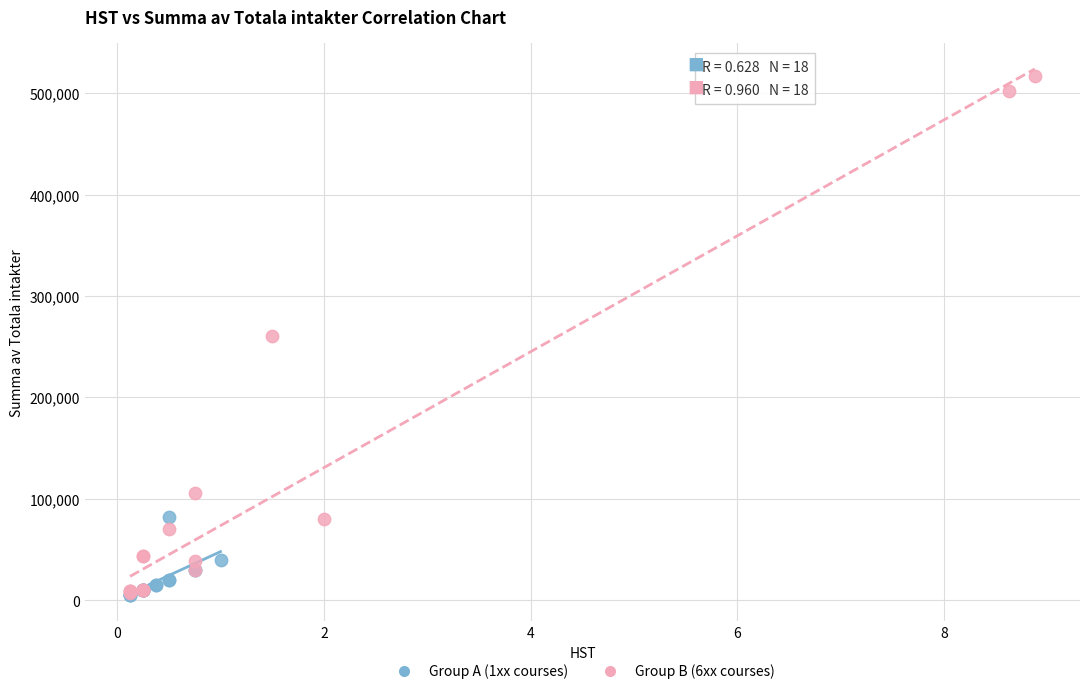

Which series contains the highest Y value?

Group B (6xx courses)